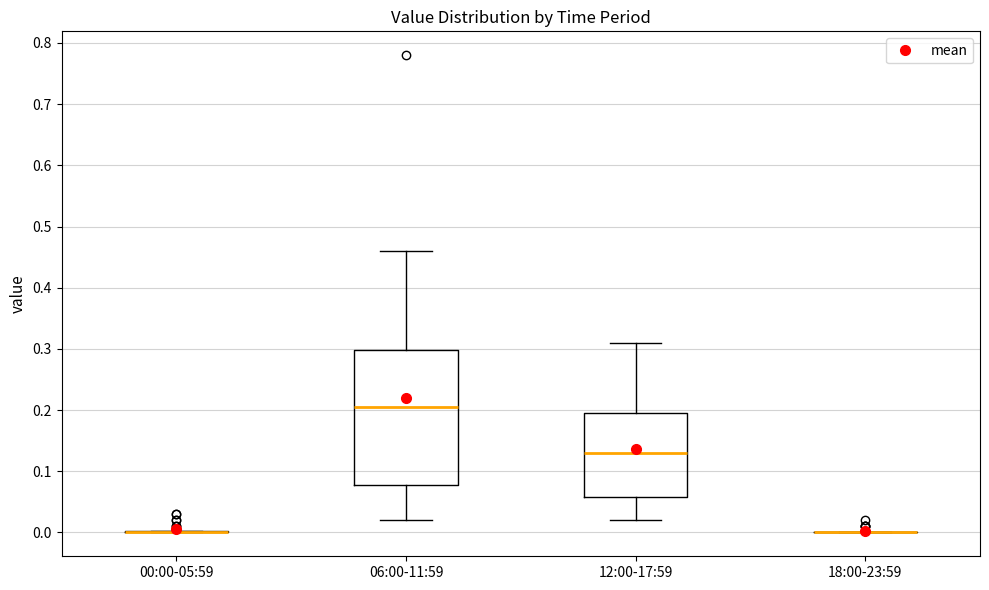

Comparing the boxes themselves (not the whiskers), which one is the tallest?

06:00-11:59